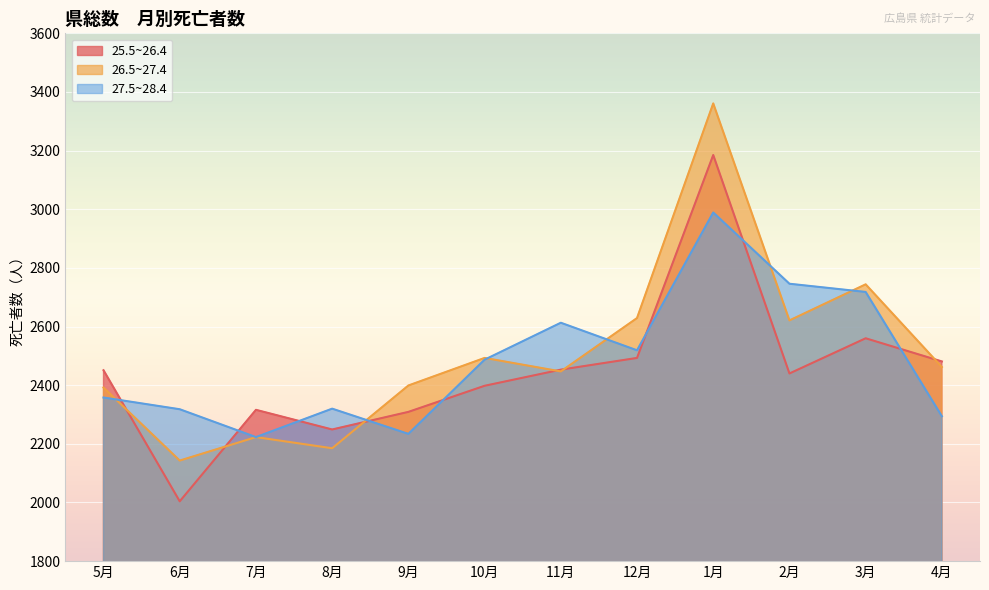

How many lines are shown in the chart?

3